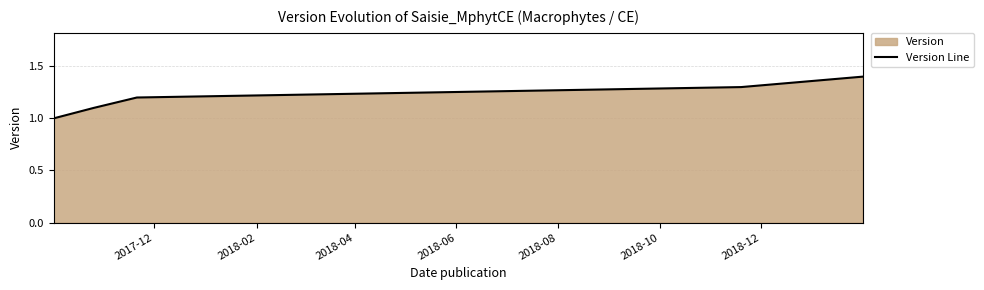

What is the difference between the maximum and minimum values?

0.4